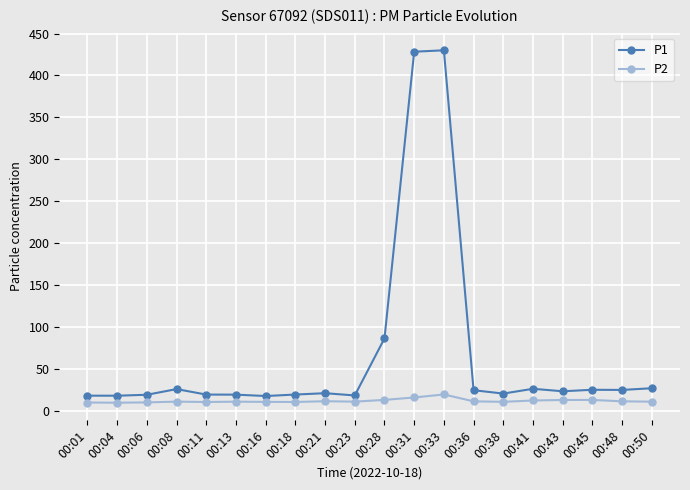

What is the average value of the P1 series?

65.9